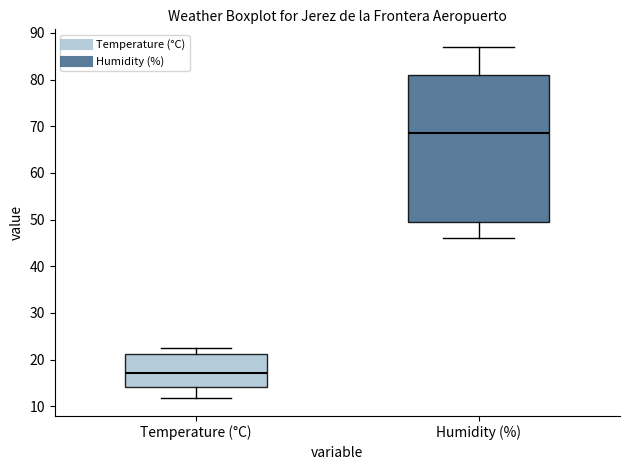

Reading left to right, transcribe this box plot: for each box, give where its median line is, the range the box spans, and where its two whiskers end, as read against the y-axis. The values are not printed on the chart, so give them approximately, as read against the axis.

Temperature (°C): median 17, box 14 to 21, whiskers 12 to 23
Humidity (%): median 69, box 50 to 81, whiskers 46 to 87